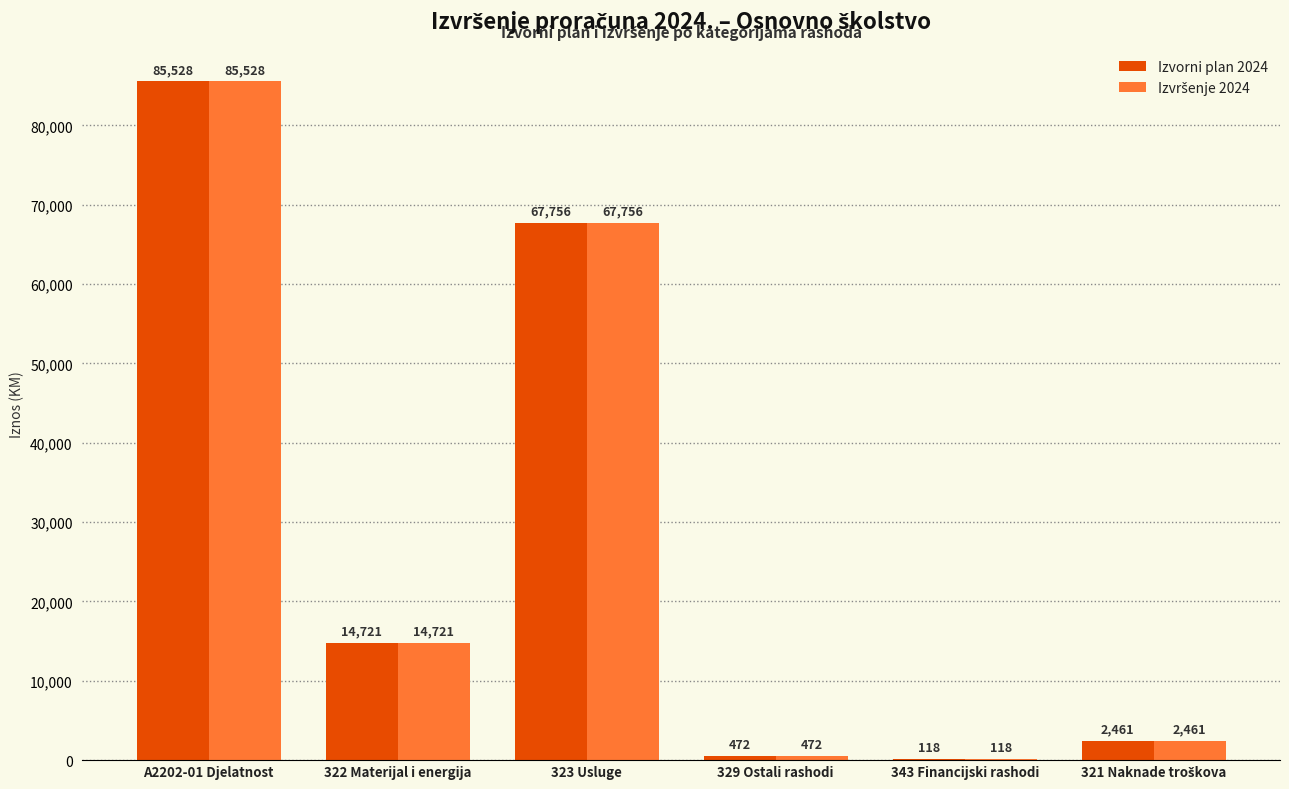

Is it true that Izvorni plan 2024 equals 472.4 at 329 Ostali rashodi?

True